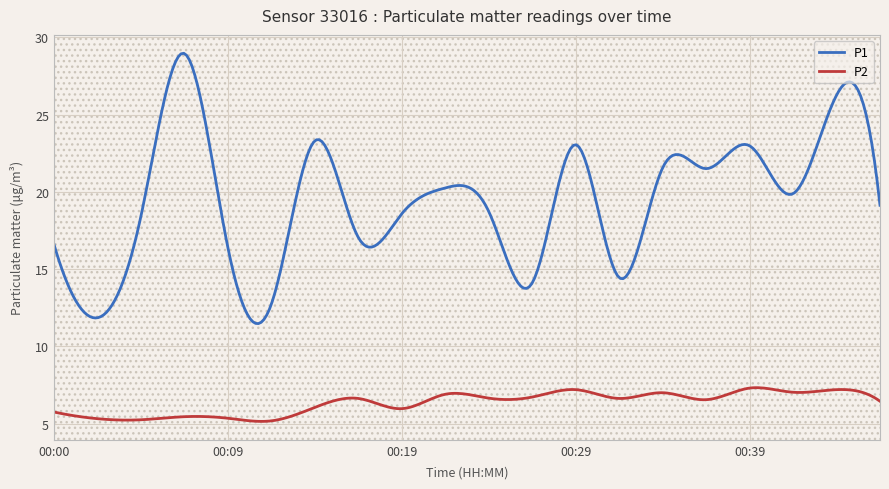

What is the minimum value for P1?

11.5